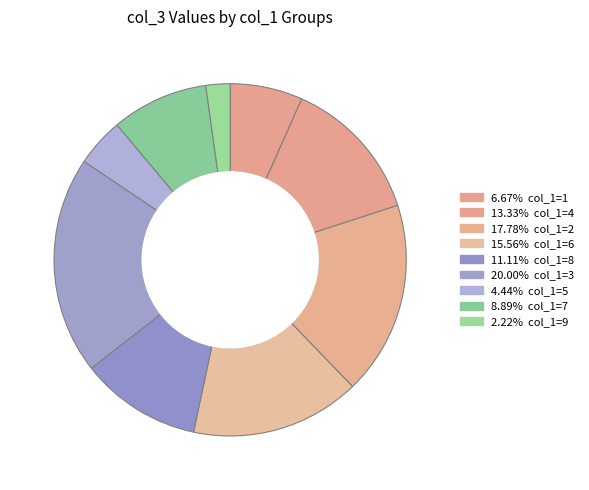

Which slice is the largest?

3